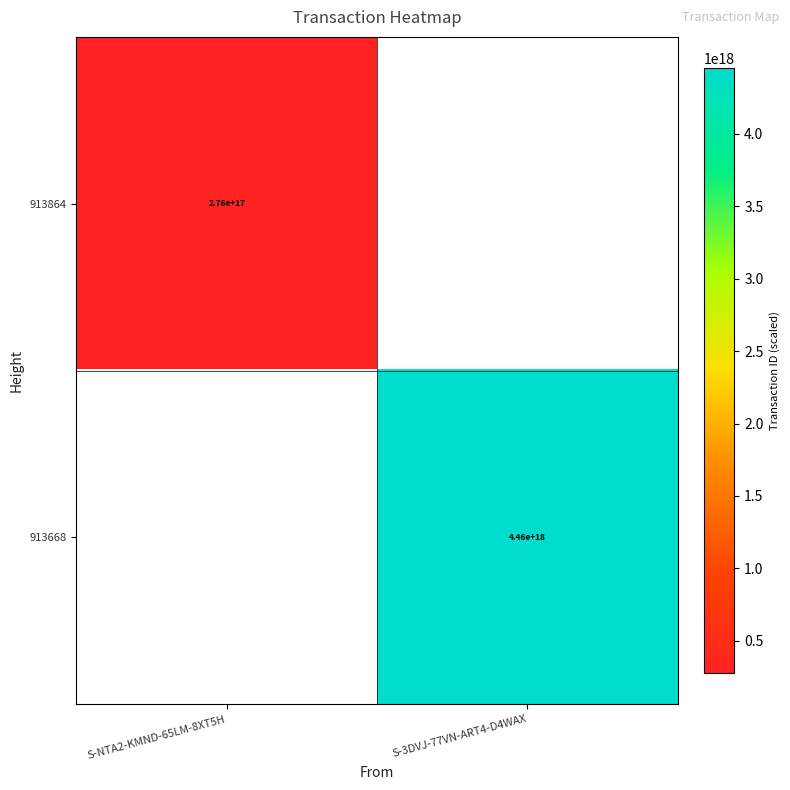

Is it true that 913864 equals 165788555783578400 at S-NTA2-KMND-65LM-8XT5H?

False